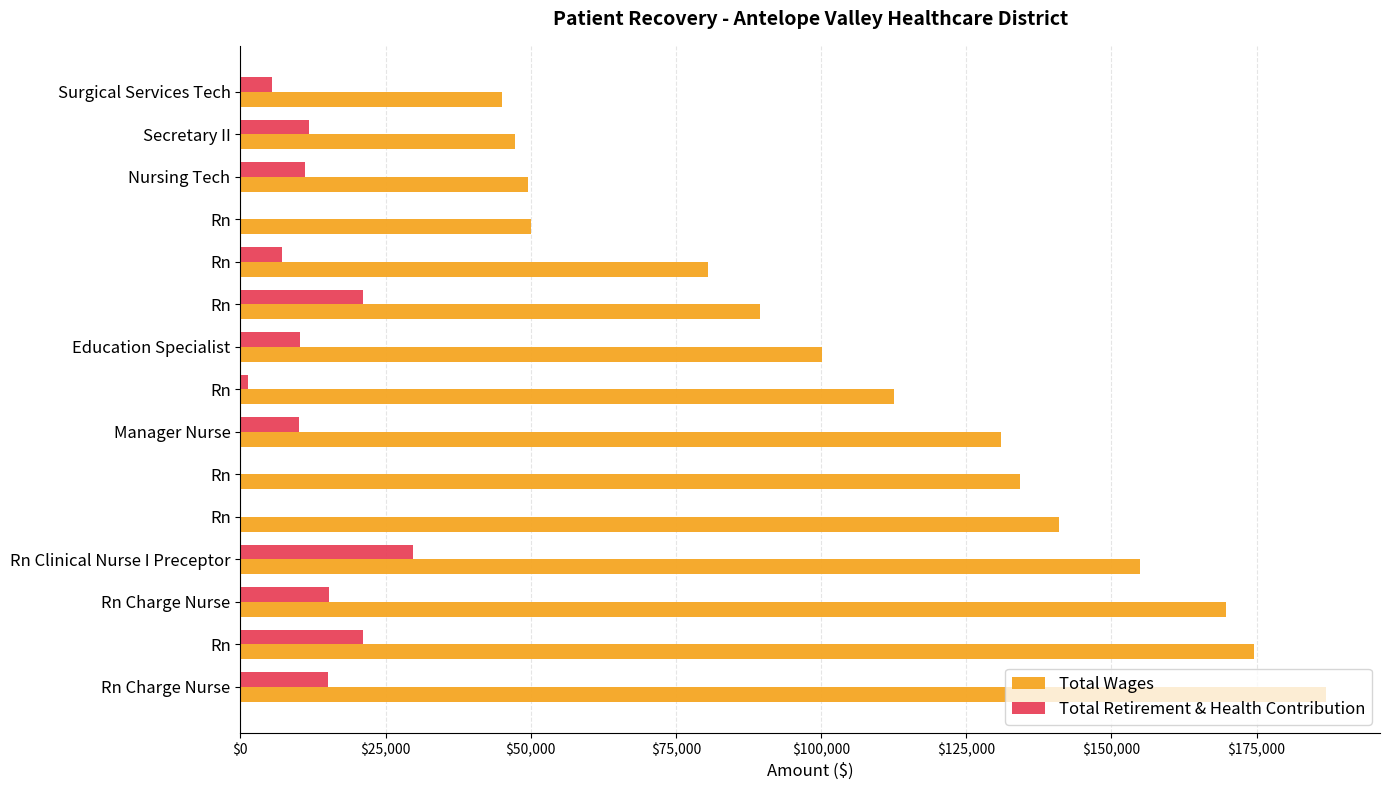

What are all the series names shown in the legend?

Total Wages, Total Retirement & Health Contribution